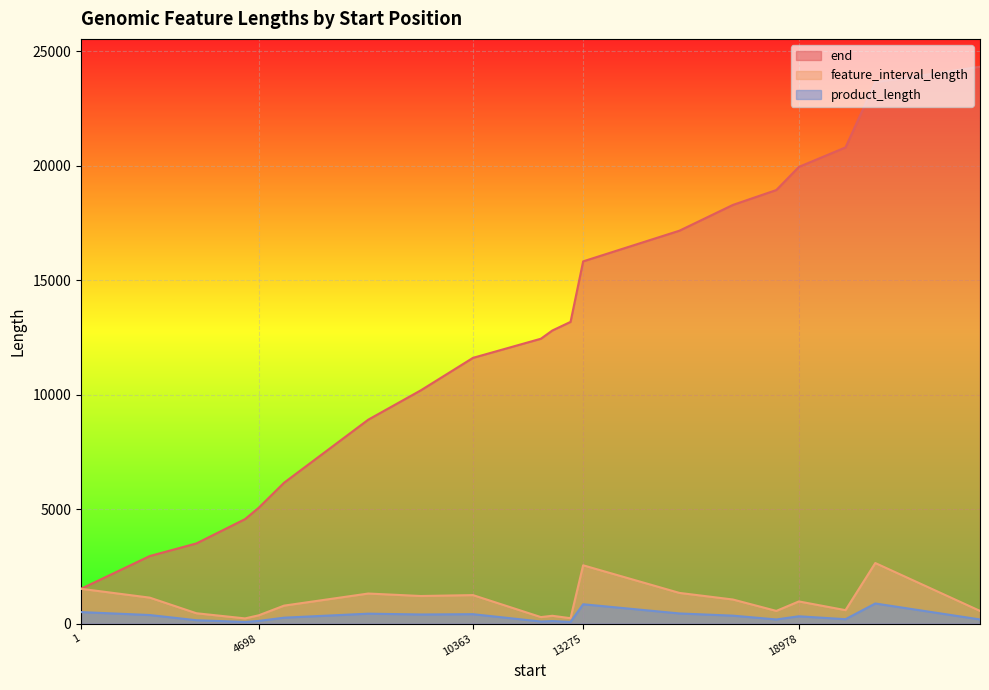

At which label does end reach its peak?

23767